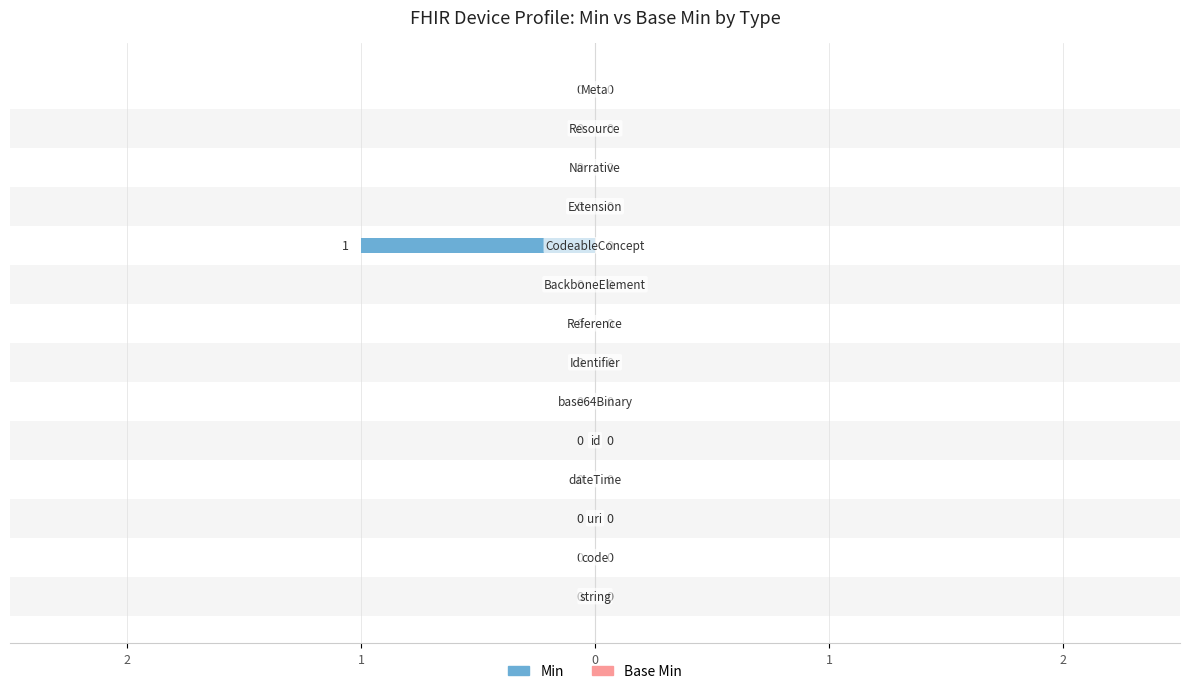

The value of Base Min at 13 is 0.1. True or false?

False